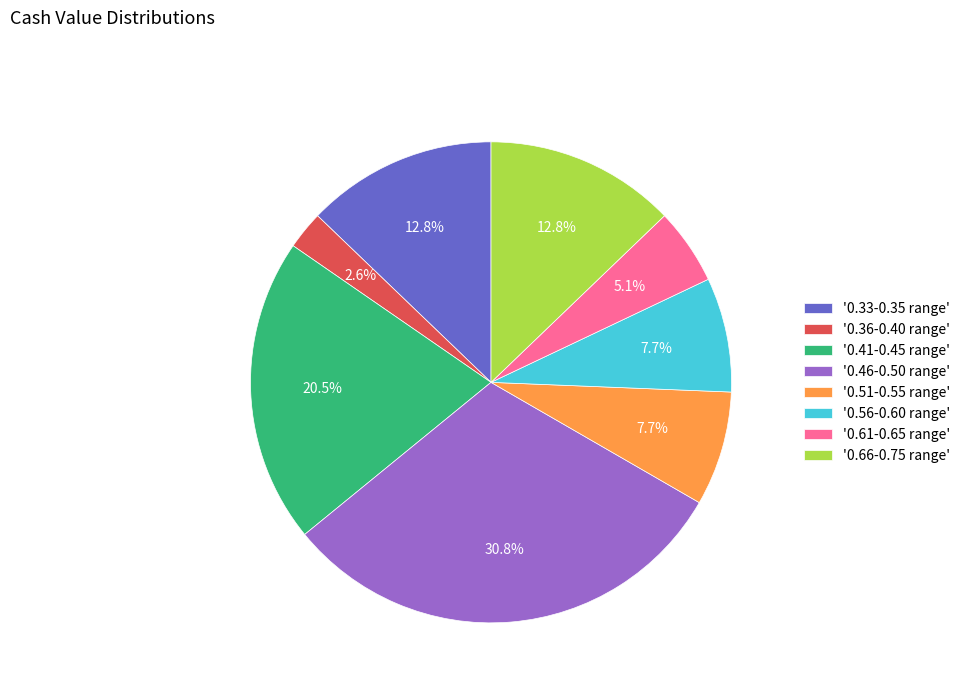

Which slice is the smallest?

'0.36-0.40 range'